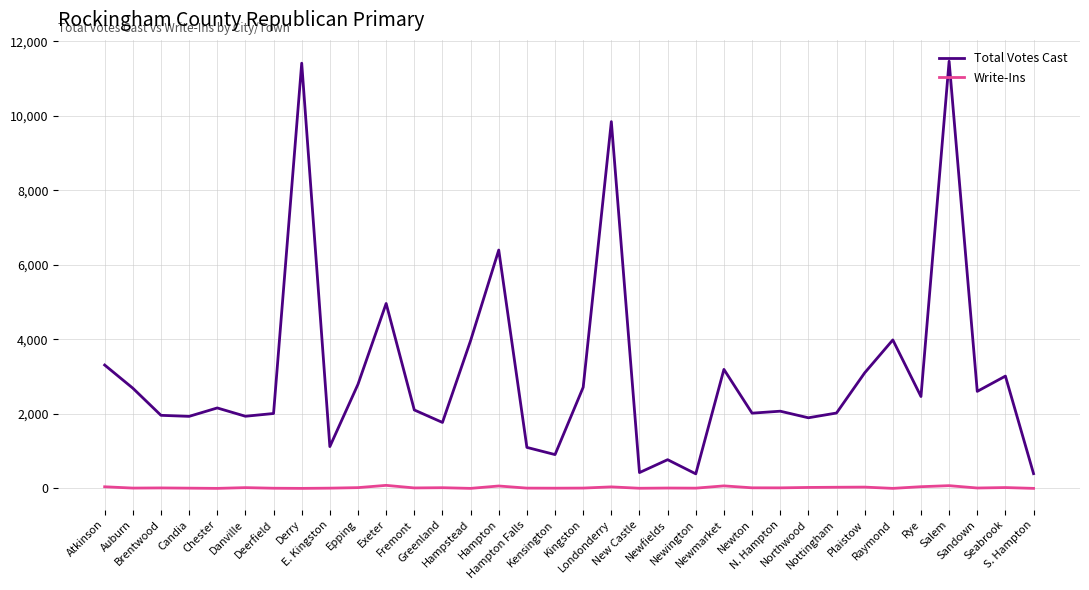

What is the greatest value displayed?

11466